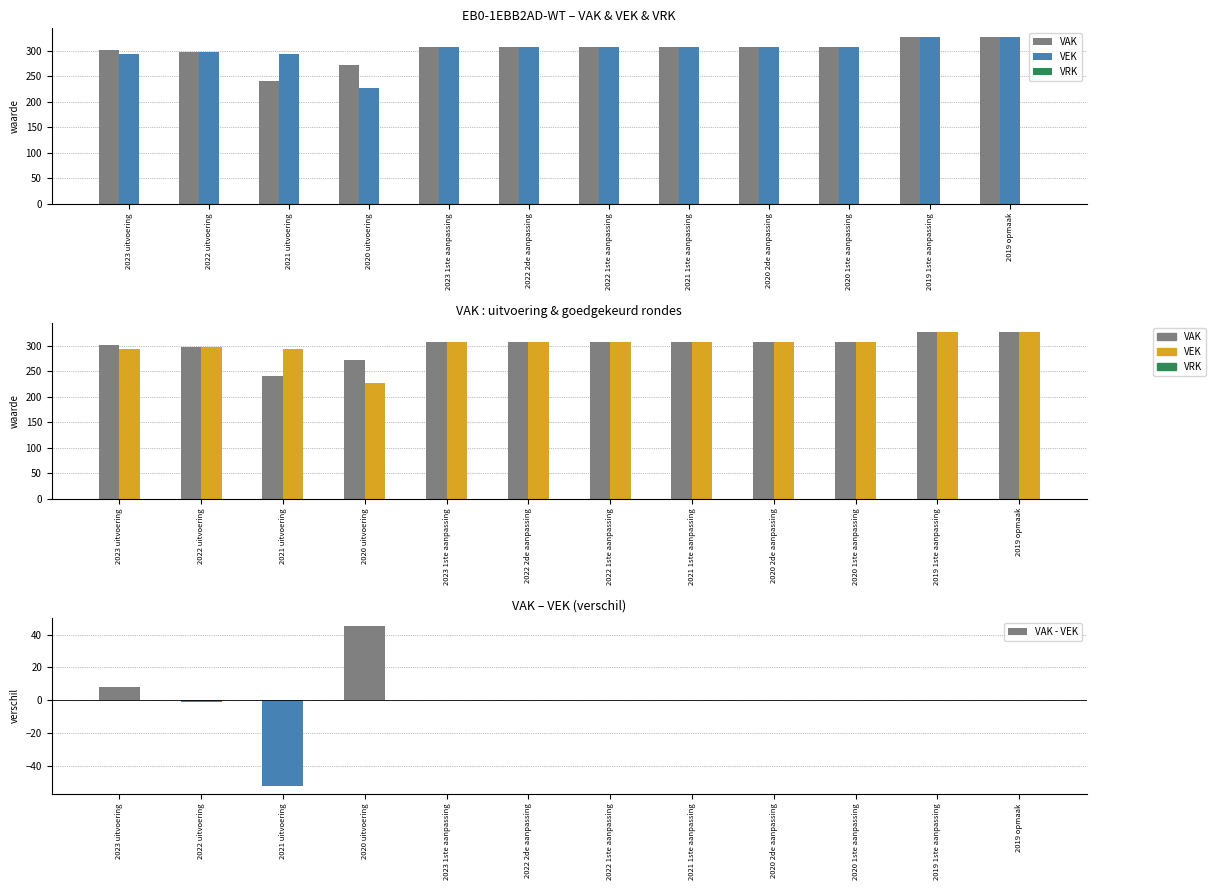

What position from the left is 2021 uitvoering?

3